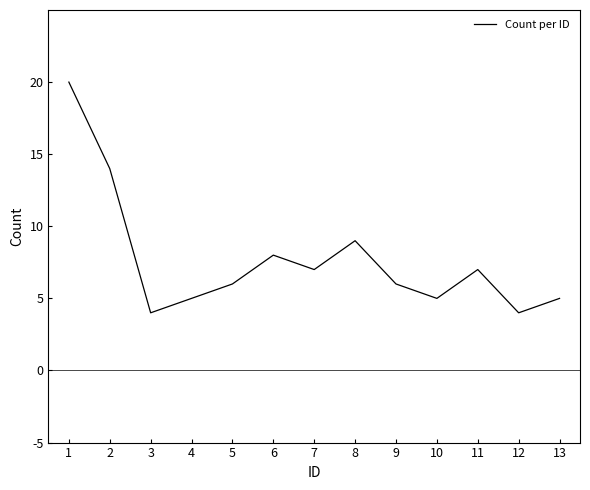

What is the change in value from 6 to 9?

-2